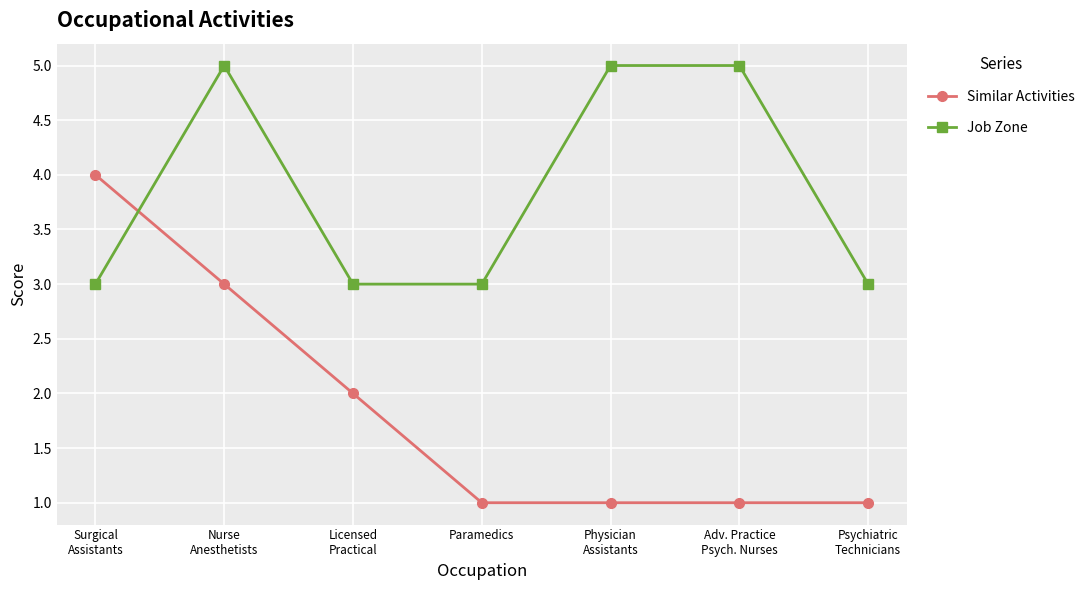

Rank the series at Psychiatric
Technicians from lowest to highest value.

Similar Activities, Job Zone